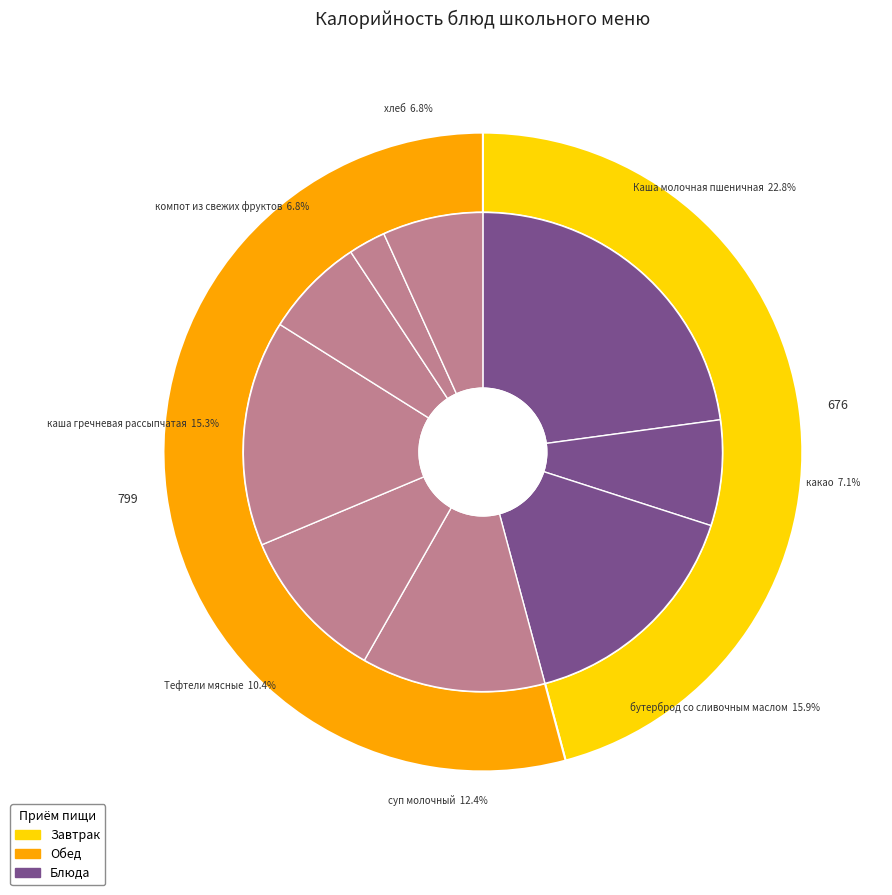

What portion of the pie excludes Тефтели мясные?

89.6%